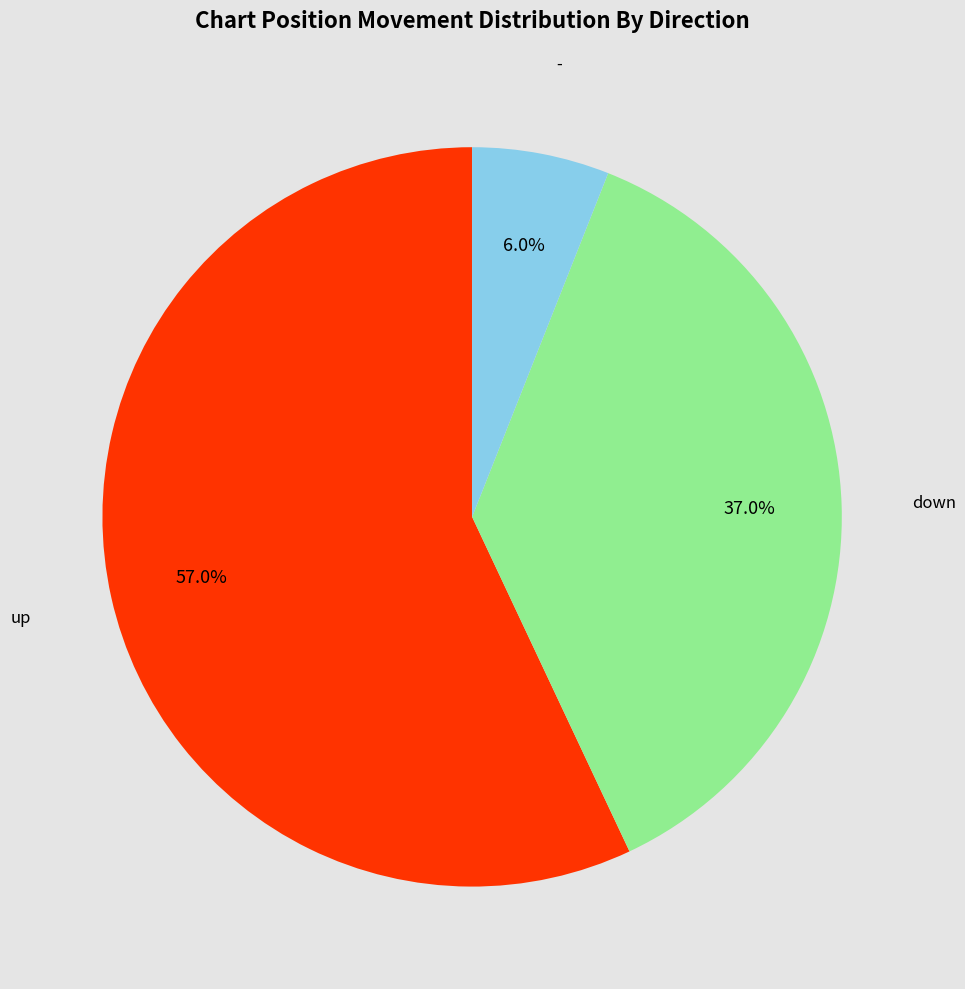

Is there a majority slice in this chart?

Yes